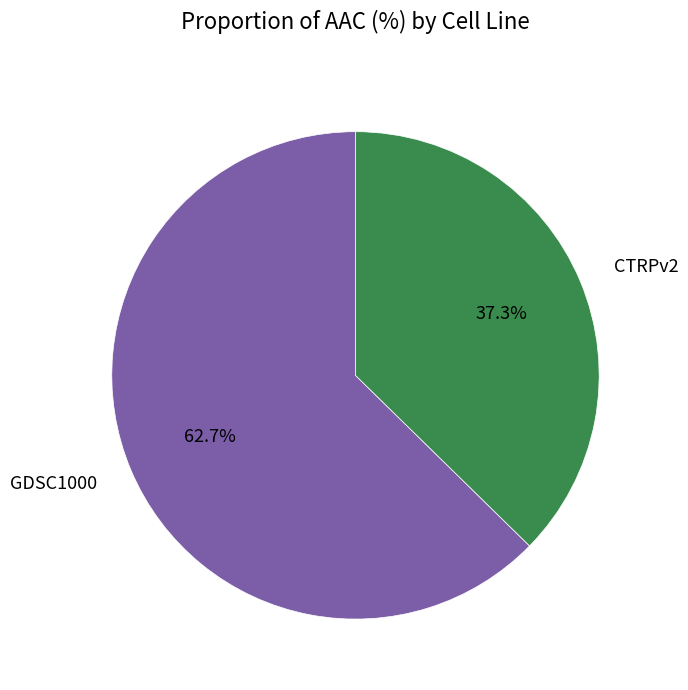

Rank the categories by value from lowest to highest.

CTRPv2, GDSC1000